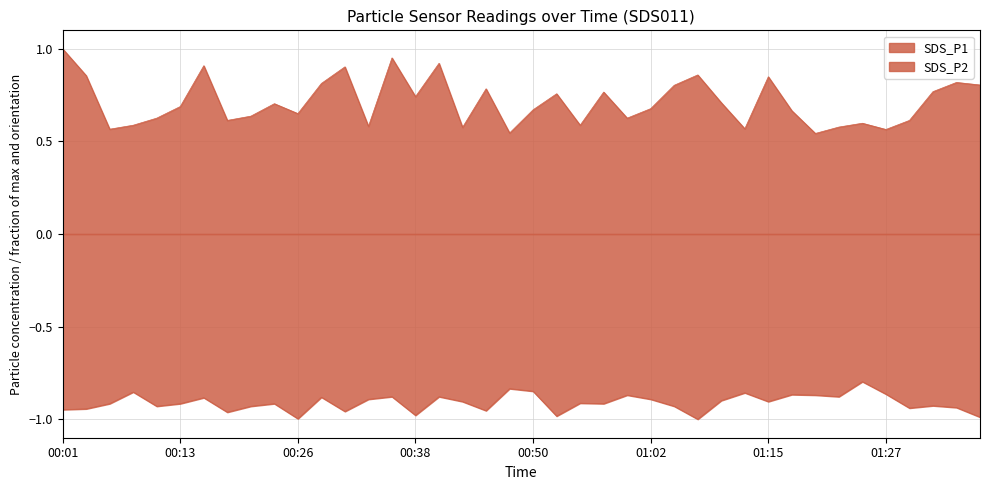

How many series are shown in this chart?

2